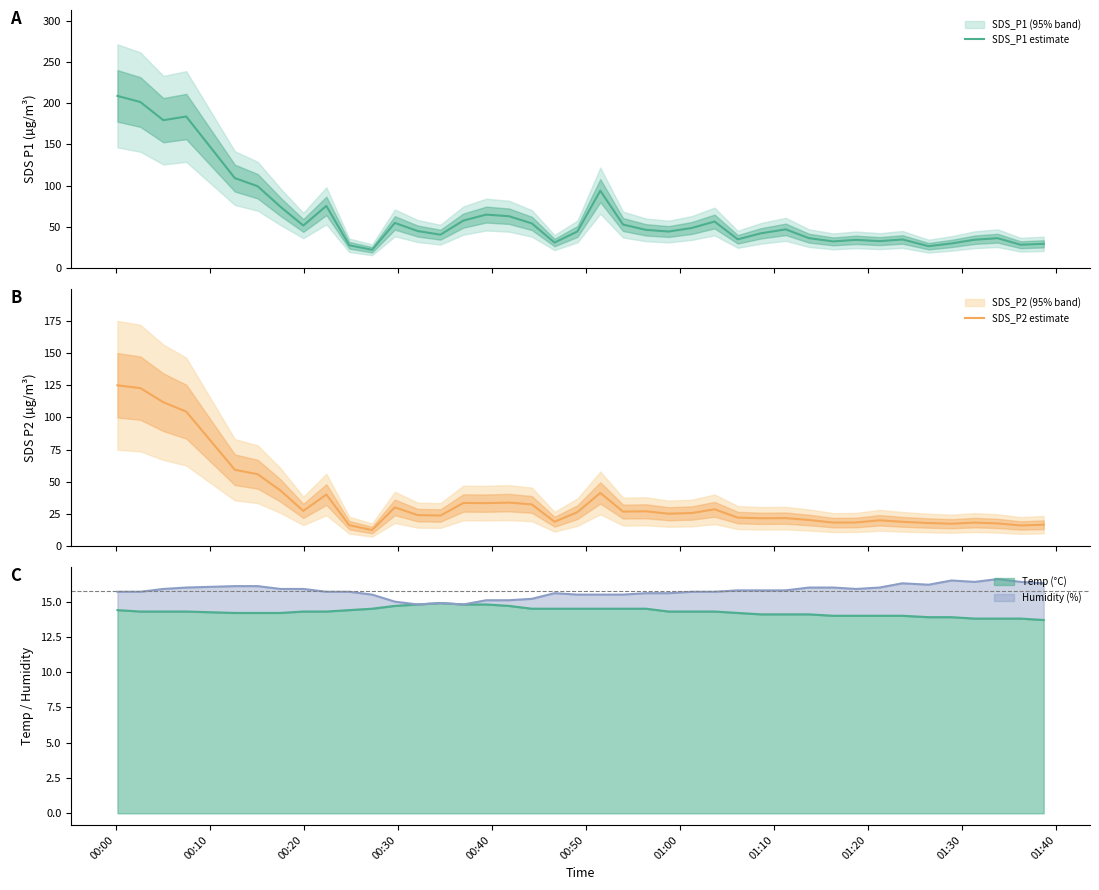

What is the lowest value of the SDS_P2 estimate series?

12.6